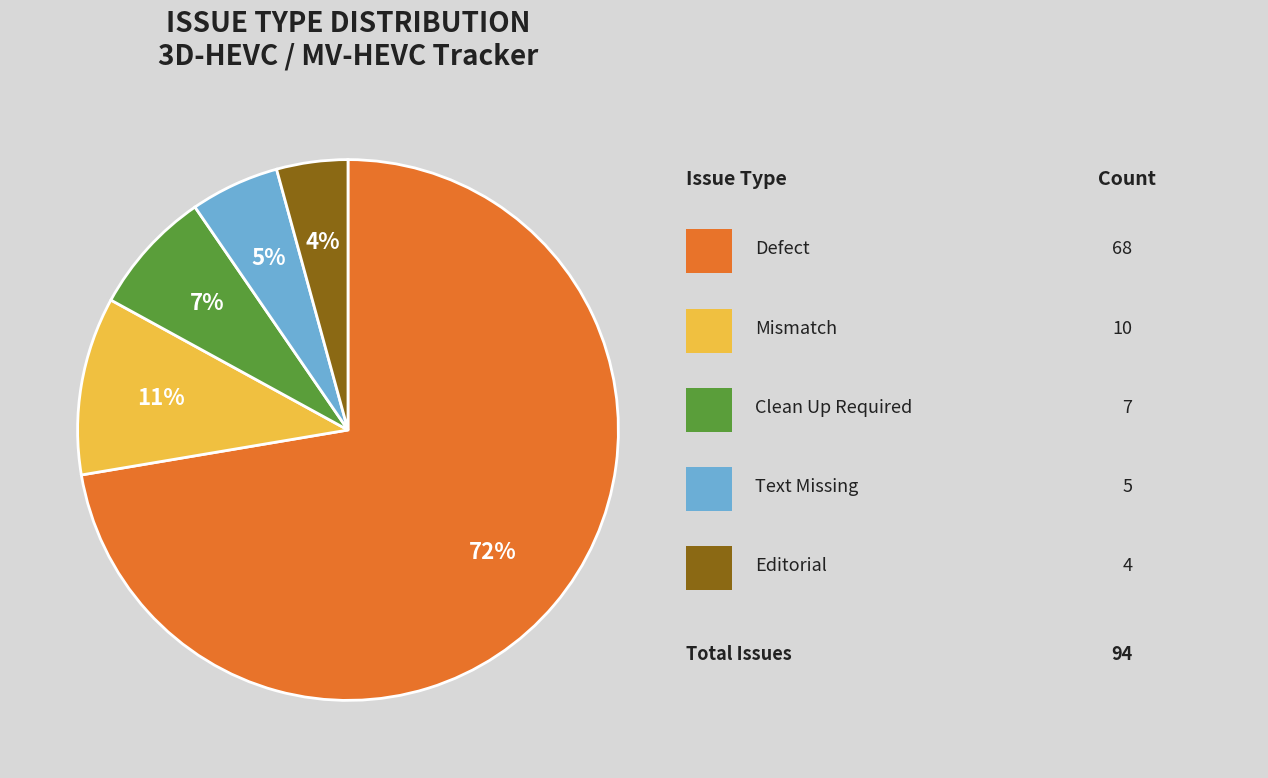

To the nearest percent, what is the average slice percentage?

20%